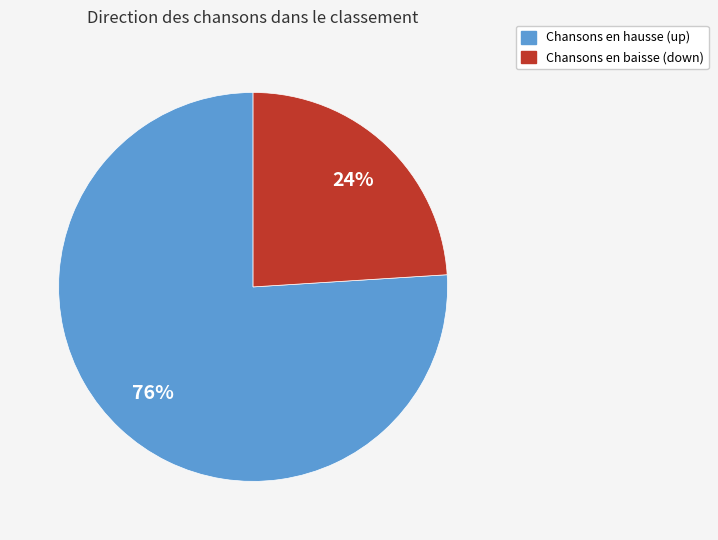

To the nearest percent, what is the difference between the largest and smallest slice percentages?

52%